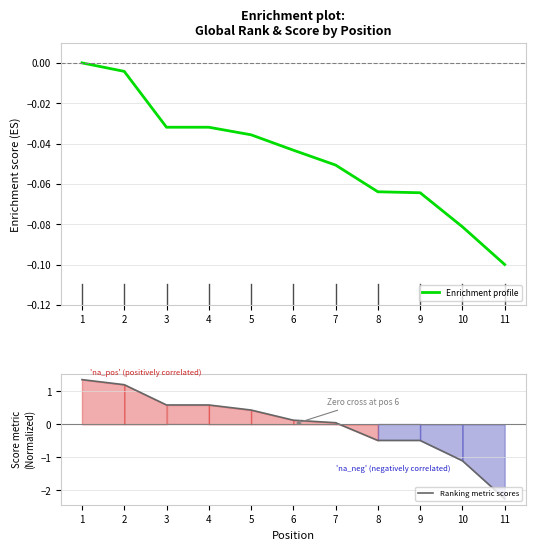

Is the value of Ranking metric scores at 8 greater than the value of Enrichment profile at 7?

No